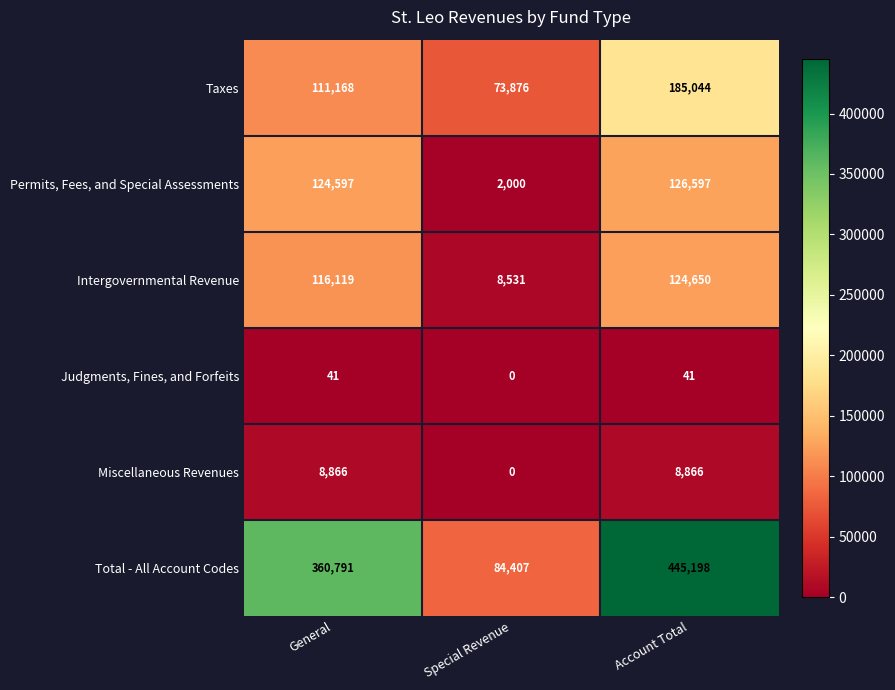

True or false: Total - All Account Codes has a value of 27651 at Special Revenue.

False